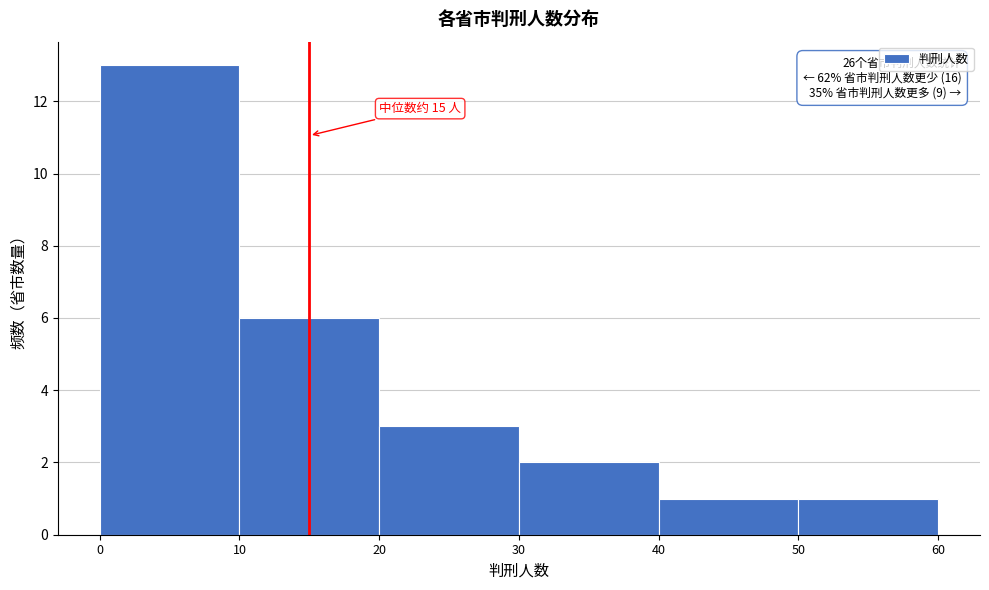

Over which range of the x-axis is the bar tallest?

0 to 10